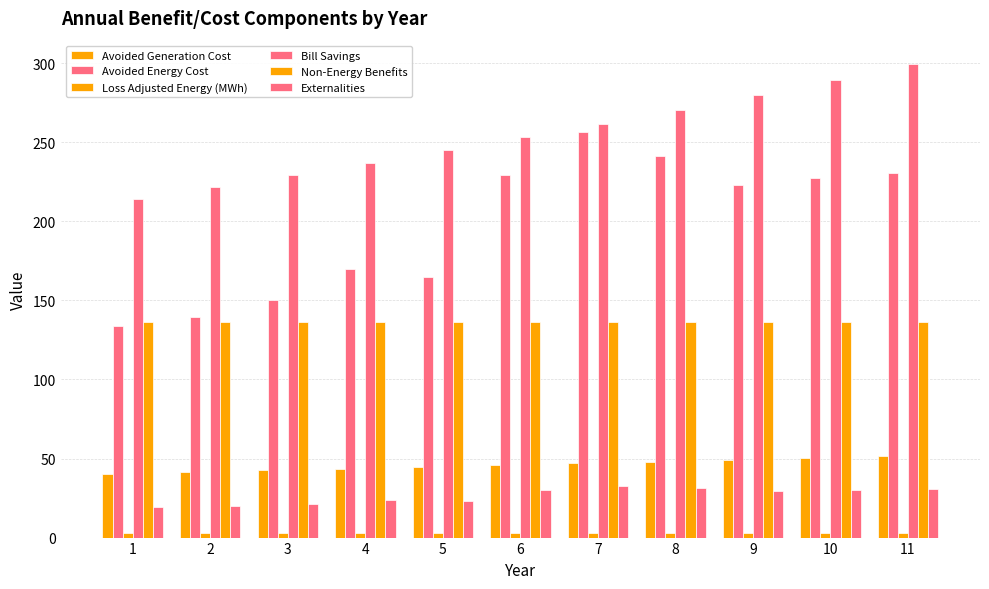

At 2, list the series in order from largest to smallest.

Bill Savings, Avoided Energy Cost, Non-Energy Benefits, Avoided Generation Cost, Externalities, Loss Adjusted Energy (MWh)